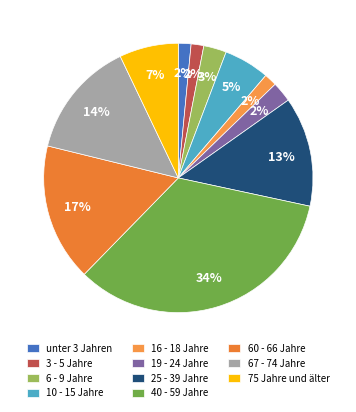

To the nearest percent, what portion does 3 - 5 Jahre represent?

2%